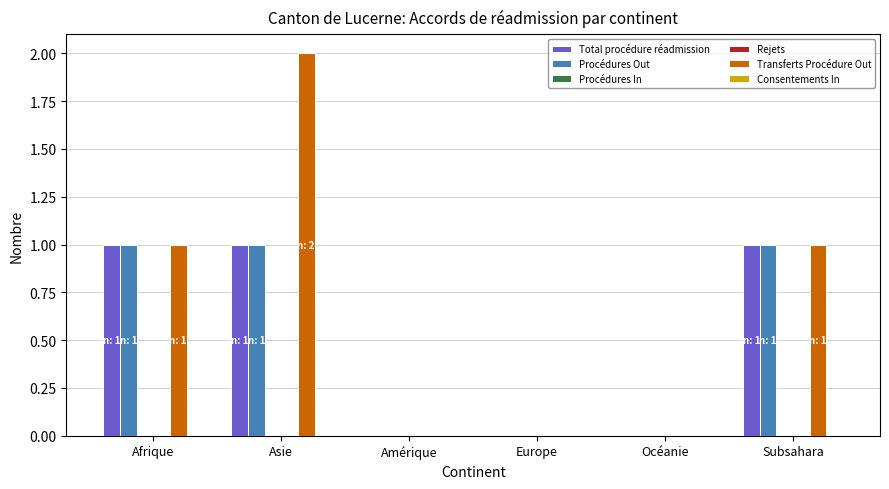

Between Afrique and Europe, which series saw the biggest shift?

Total procédure réadmission